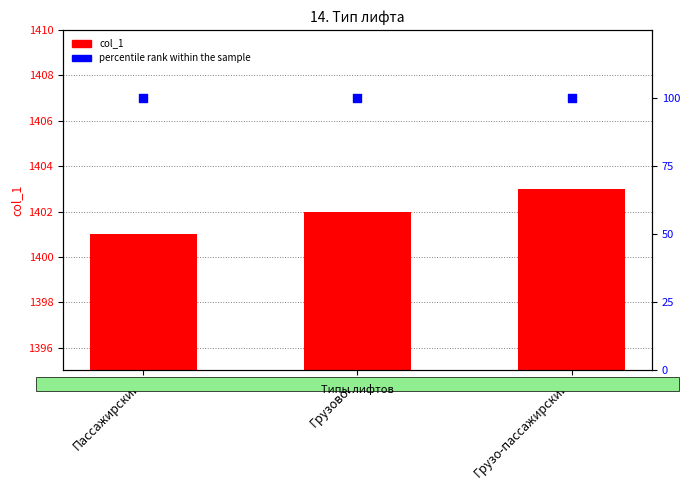

At which category is the sum across all series the highest?

Грузо-пассажирский